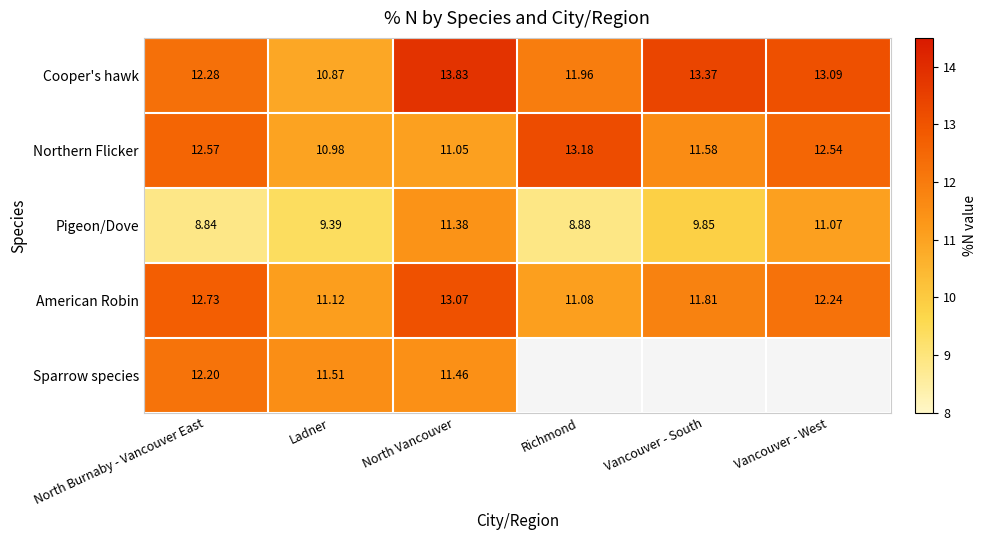

Is the value of Sparrow species at Ladner greater than the value of Pigeon/Dove at Richmond?

Yes